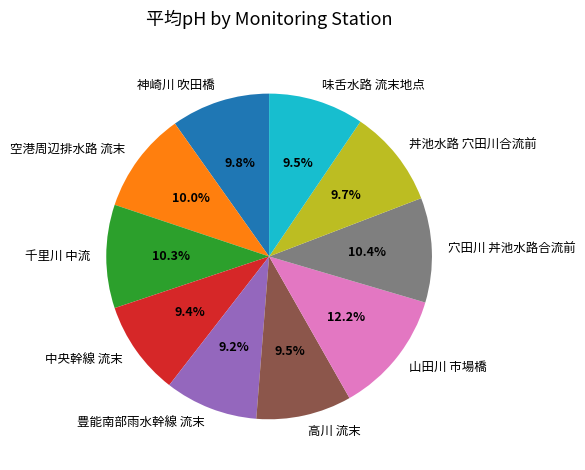

Does 高川 流末 represent more than half of the total?

No